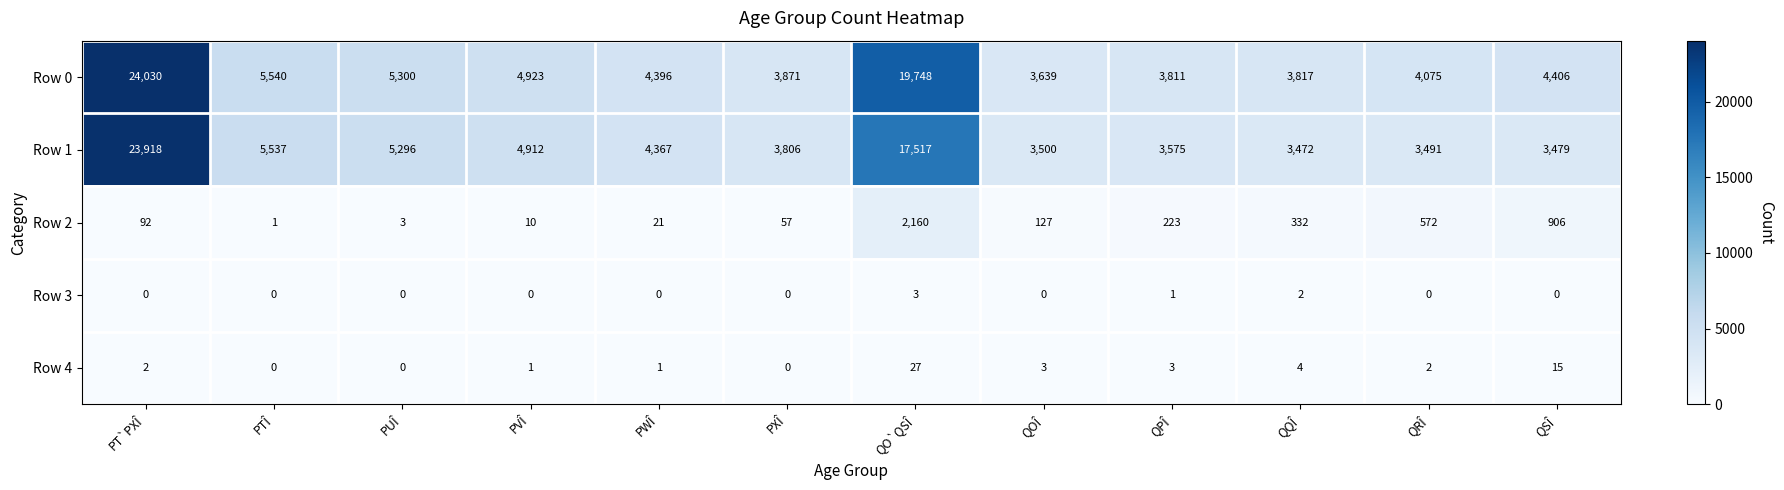

Is it true that Row 3 equals 2 at PWÎ?

False